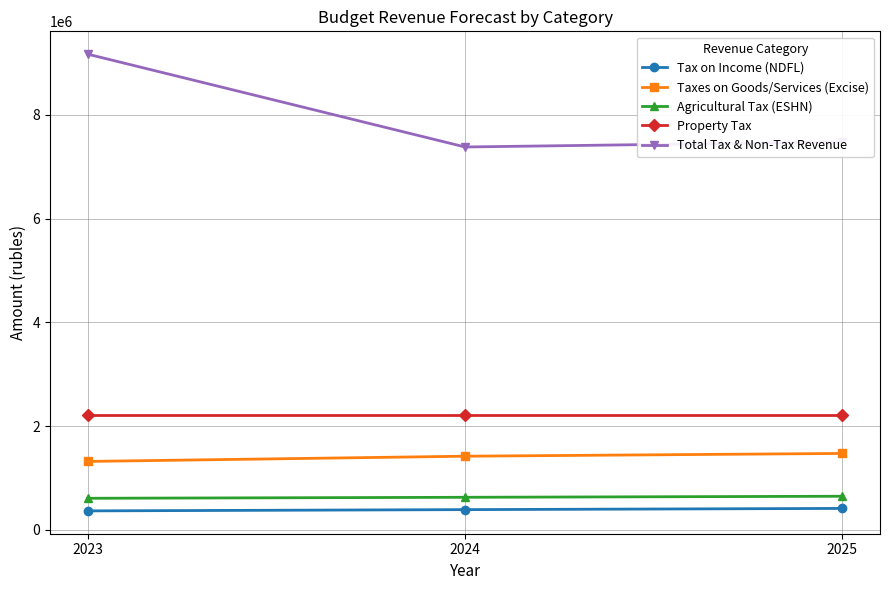

How many series are shown in this chart?

5